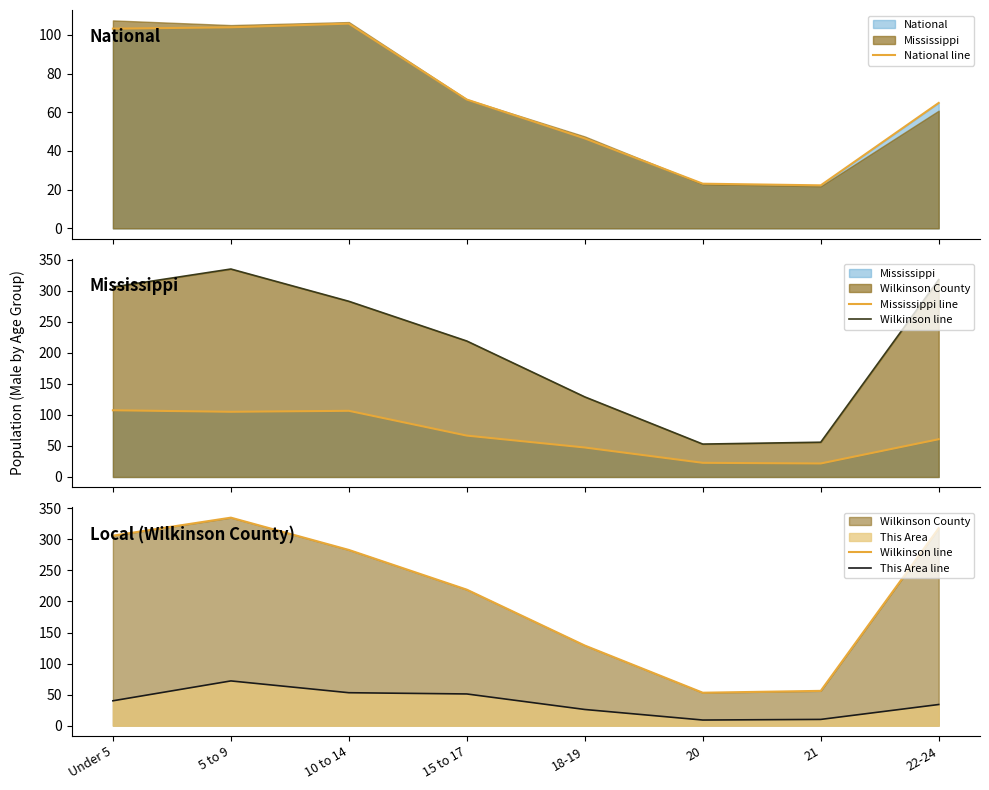

What value does the Wilkinson line series have at 21?

56.0